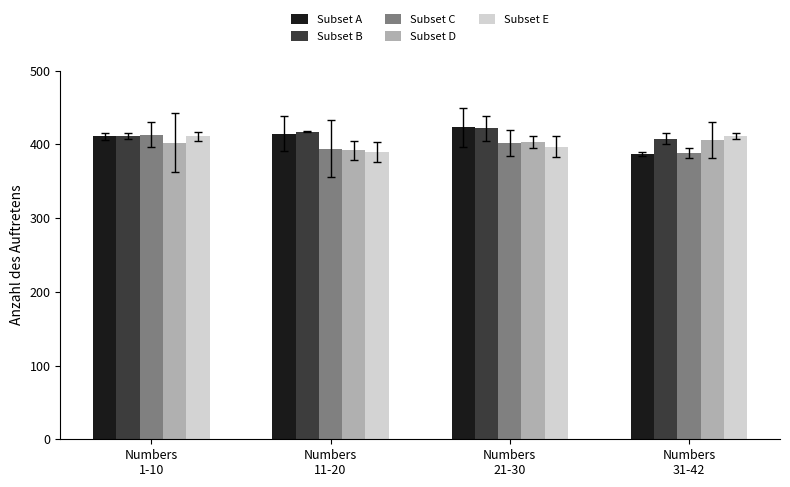

What is the smallest value displayed?

387.5